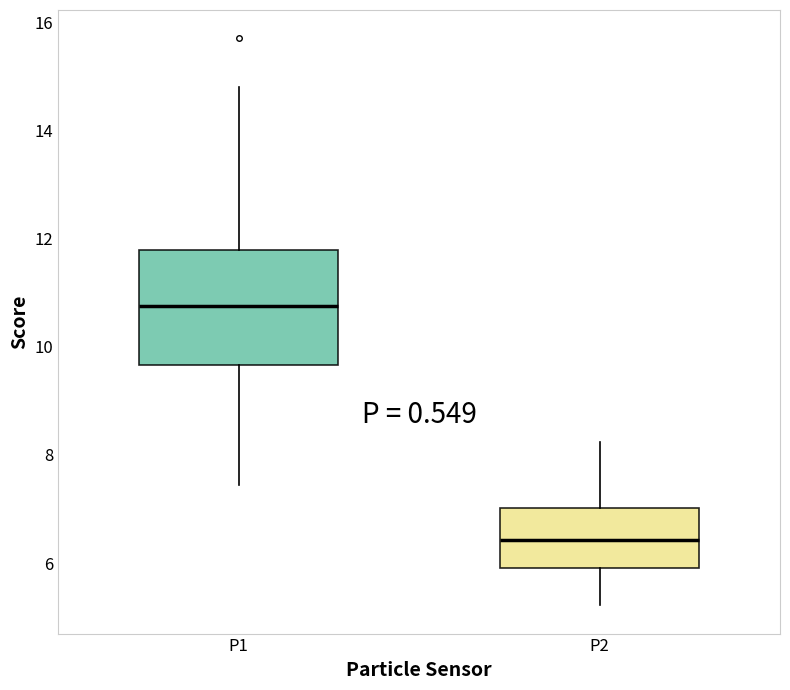

Which box is the tallest, from its lower edge to its upper edge?

P1